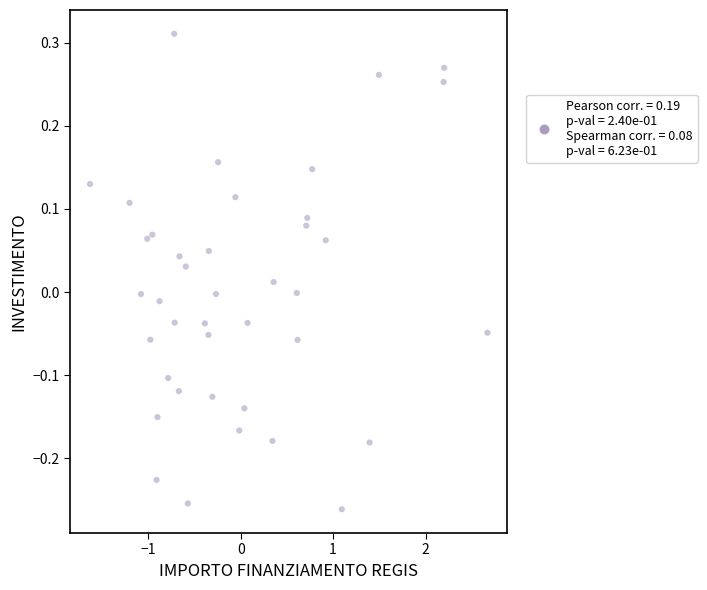

What is the range of Y values (max minus min)?

0.6